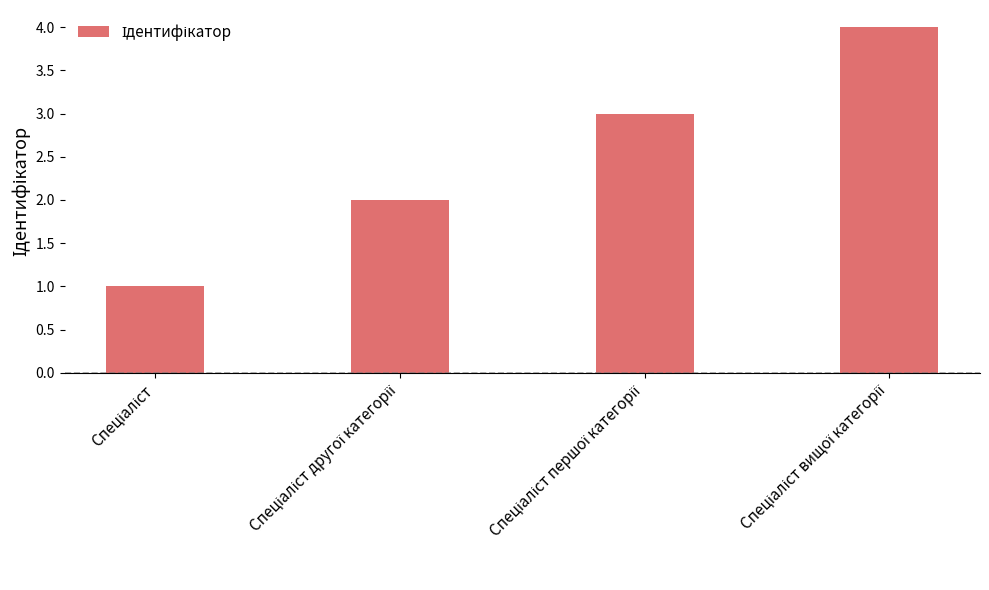

List the labels in order of value, smallest first.

Спеціаліст, Спеціаліст другої категорії, Спеціаліст першої категорії, Спеціаліст вищої категорії